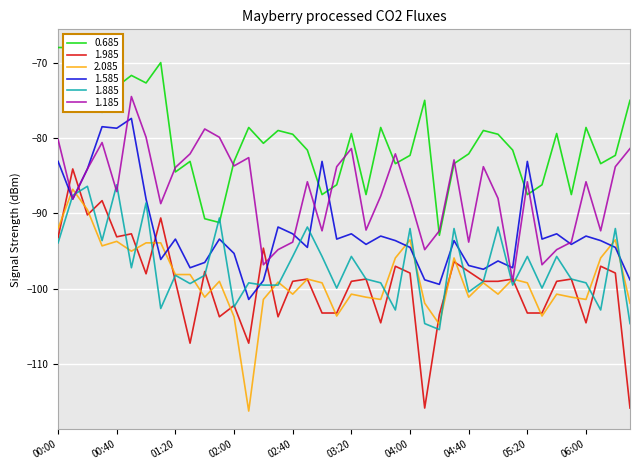

Rank the series by their maximum value, from highest to lowest.

0.685, 1.185, 1.585, 1.985, 1.885, 2.085